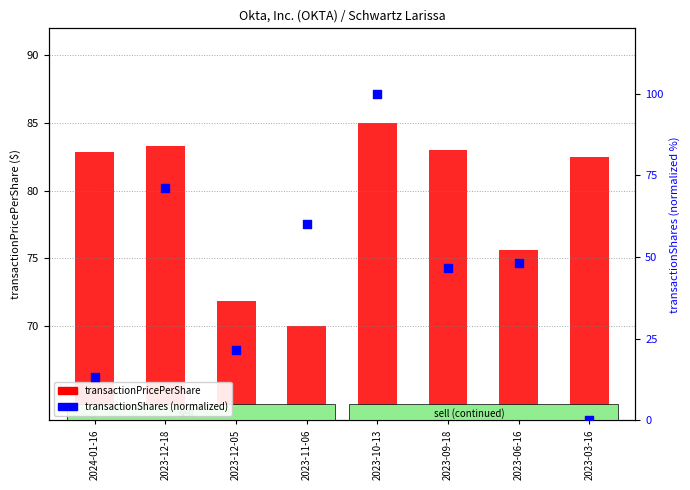

Which series reaches the minimum Y coordinate?

transactionShares (percentile)